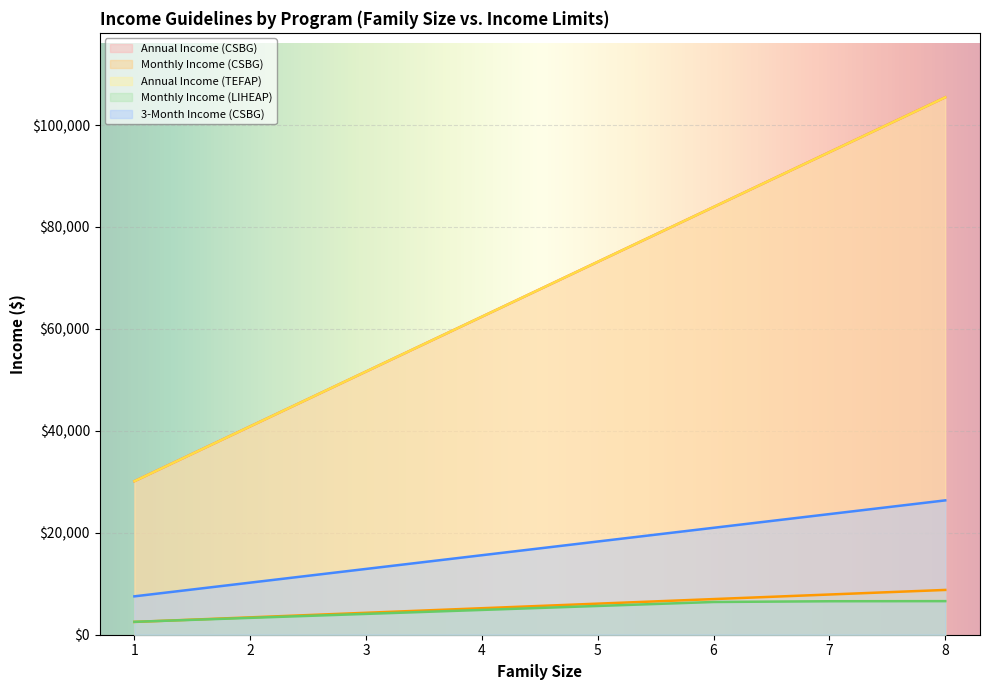

Rank the series by their maximum value, from lowest to highest.

Monthly Income (LIHEAP), Monthly Income (CSBG), 3-Month Income (CSBG), Annual Income (CSBG), Annual Income (TEFAP)